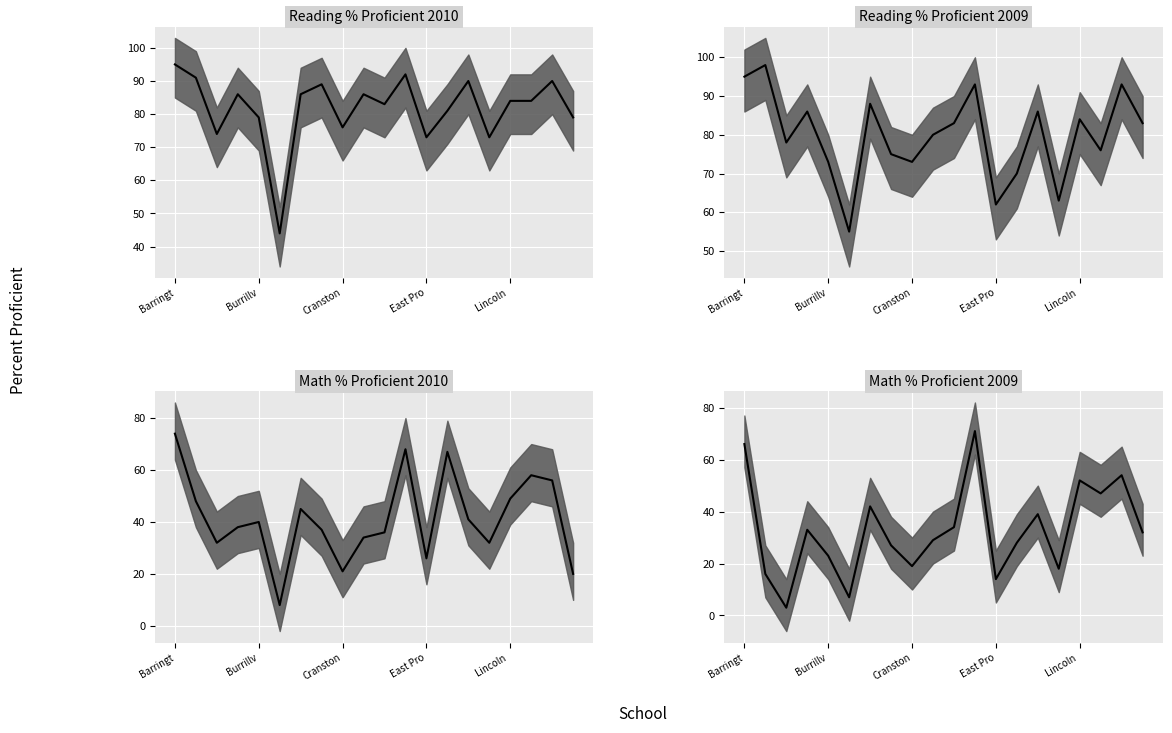

What is the difference between the values at 10 and 18?

20